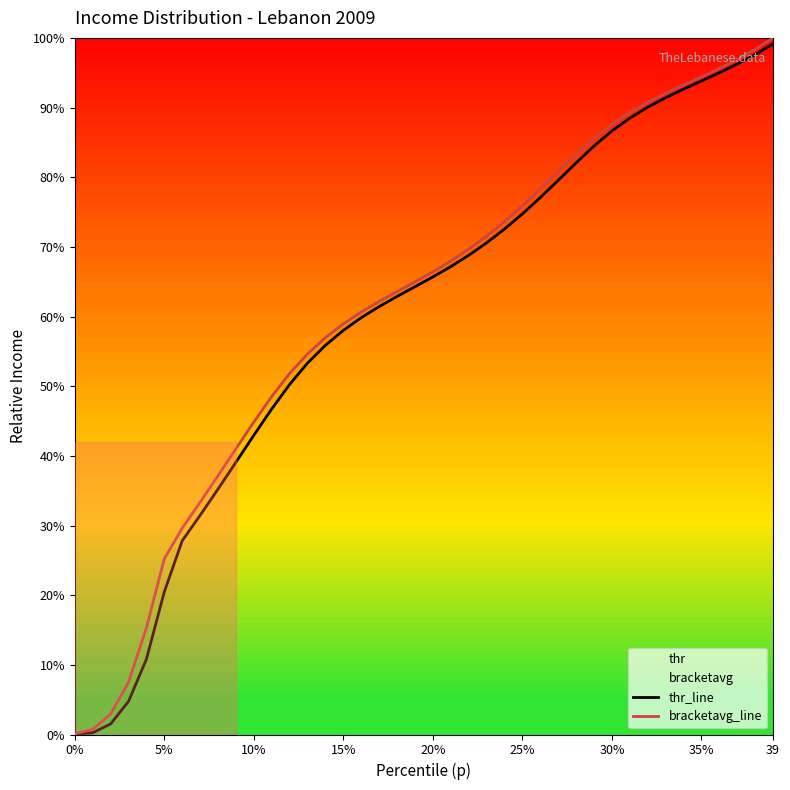

Does the chart display data point markers on the line(s)?

No